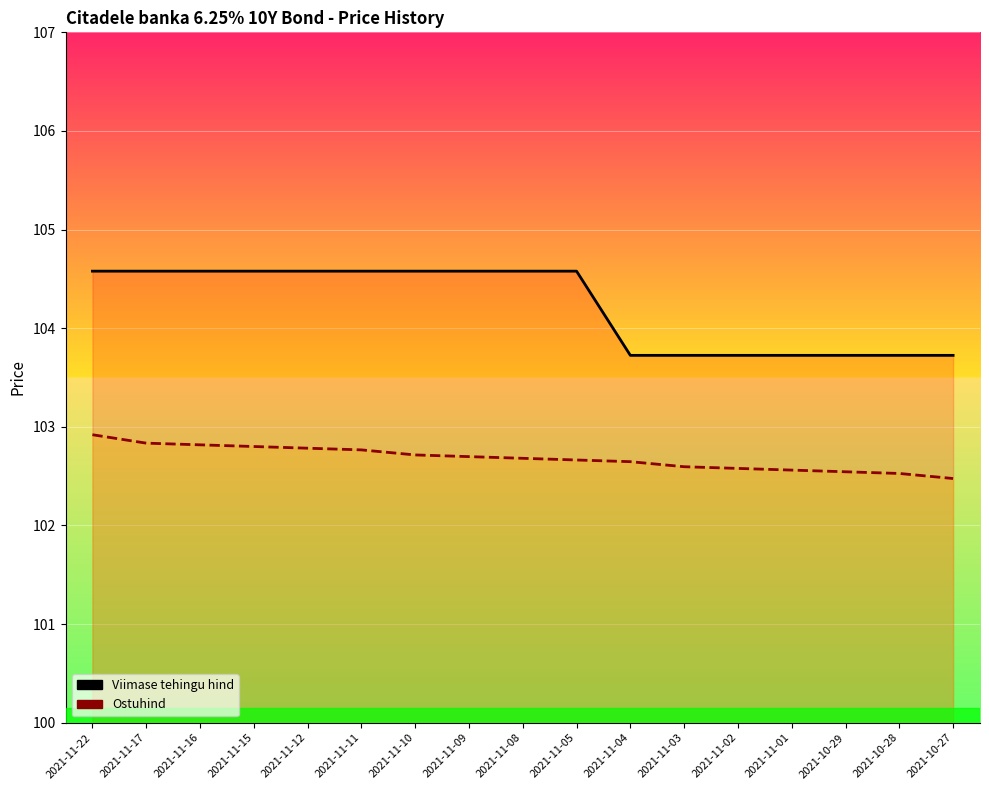

What is the difference between the maximum and second lowest values in the Ostuhind series?

0.4